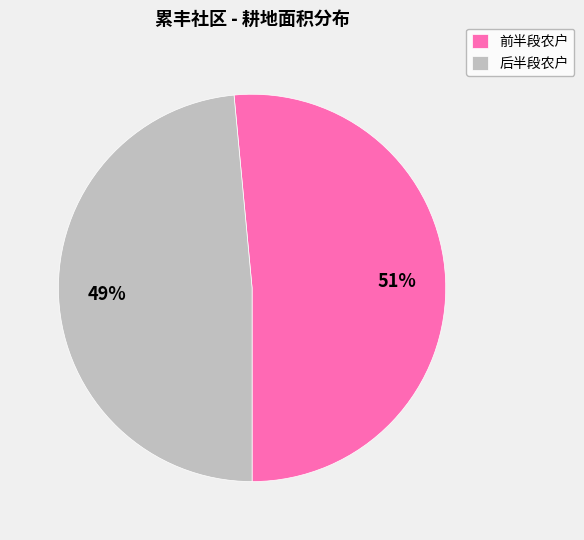

Is it true that 前半段农户 is 44% of the pie?

False